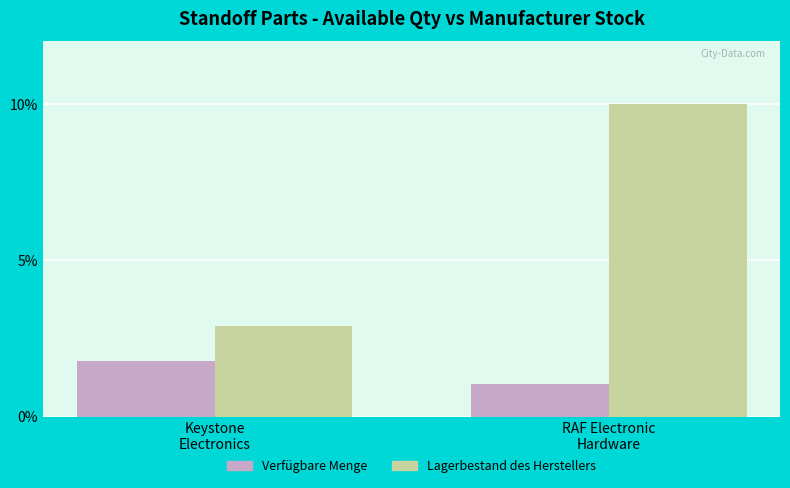

What is the label of the 2nd bar from the left?

RAF Electronic
Hardware